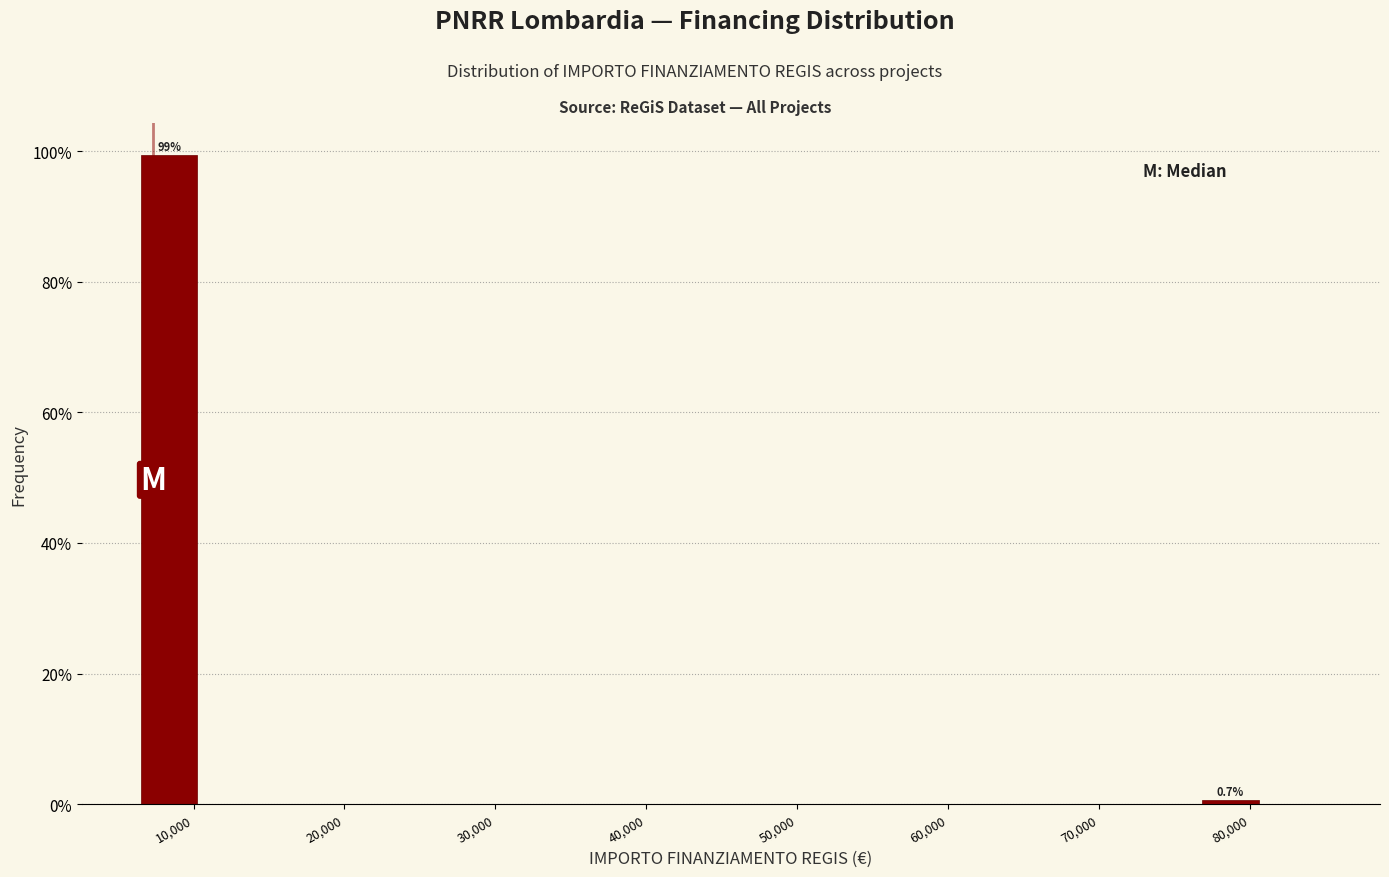

Which range on the x-axis has the tallest bar?

6000 to 10000